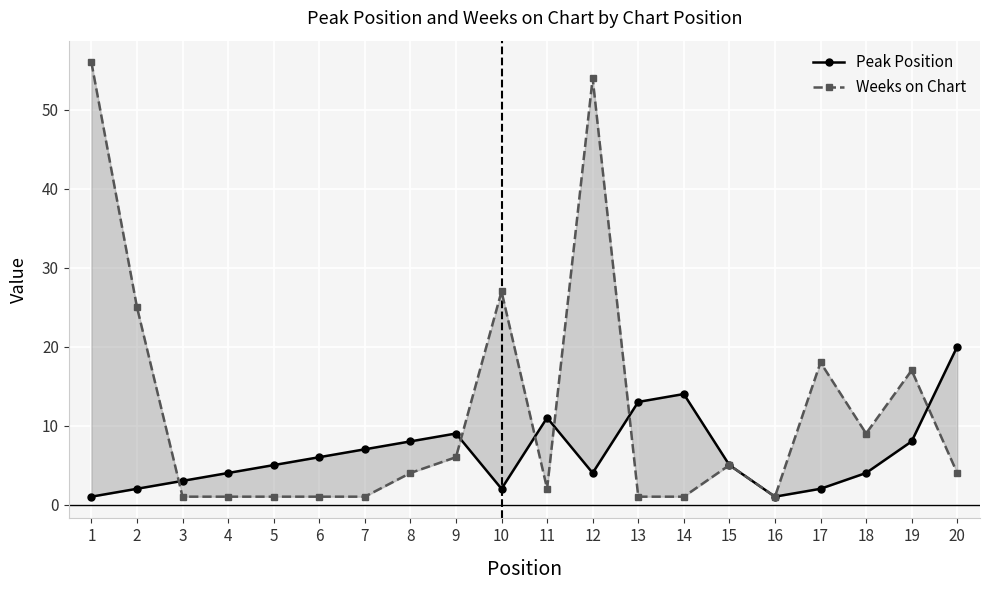

At which category does the chart reach its minimum across all series?

1